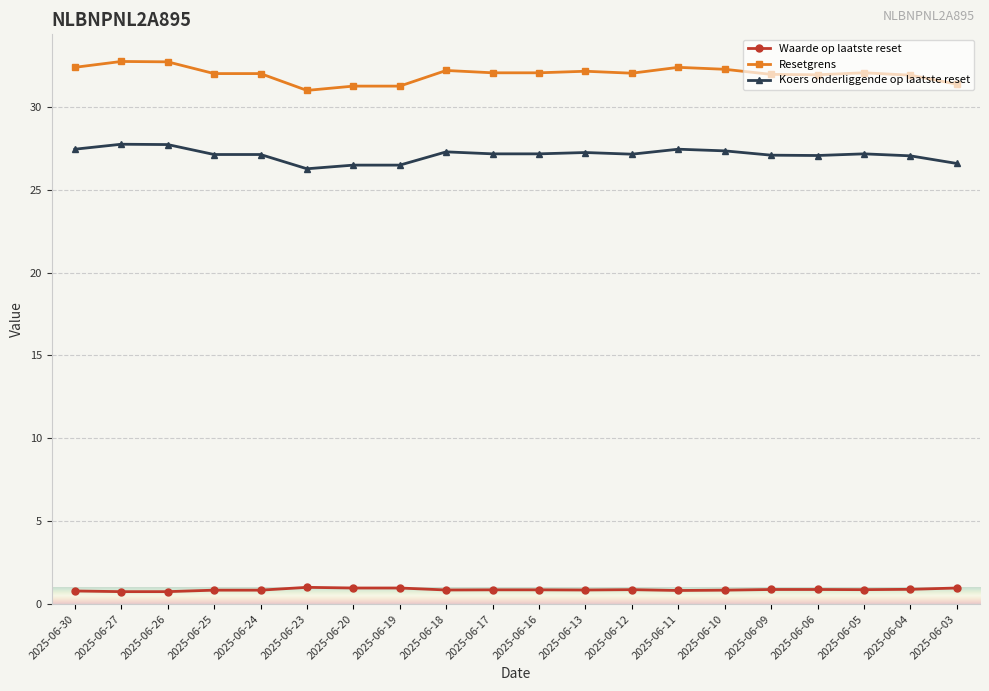

How many lines are shown in the chart?

3